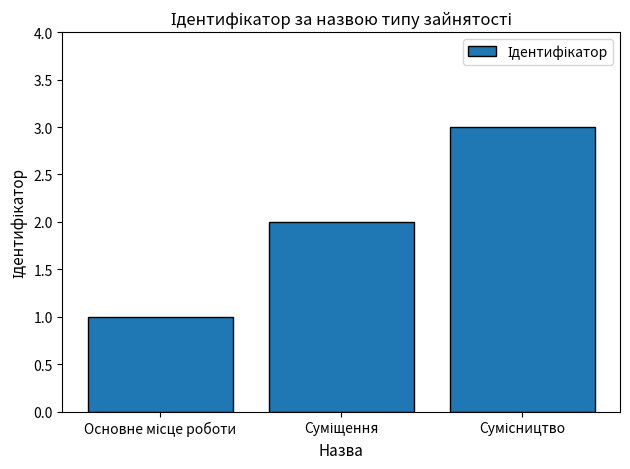

What is the greatest value displayed?

3